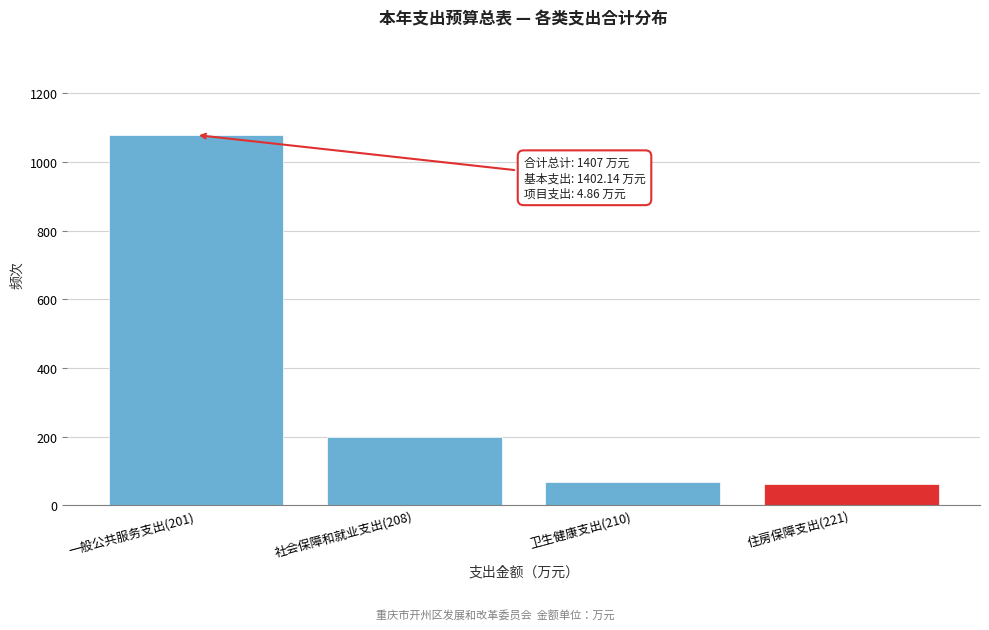

Reading left to right, what are all the values shown in this chart?

一般公共服务支出(201)=1078.5	社会保障和就业支出(208)=198.1	卫生健康支出(210)=69.1	住房保障支出(221)=61.3